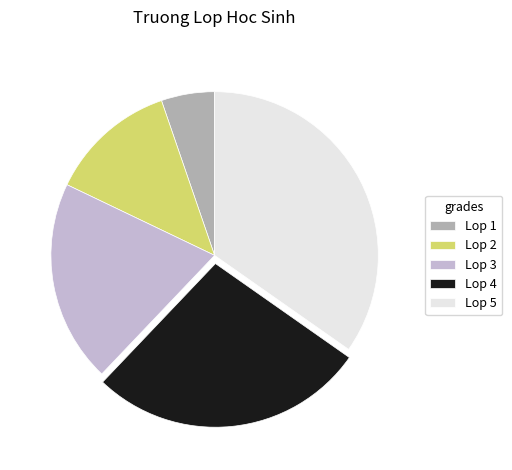

Which slice is the largest?

Lop 5